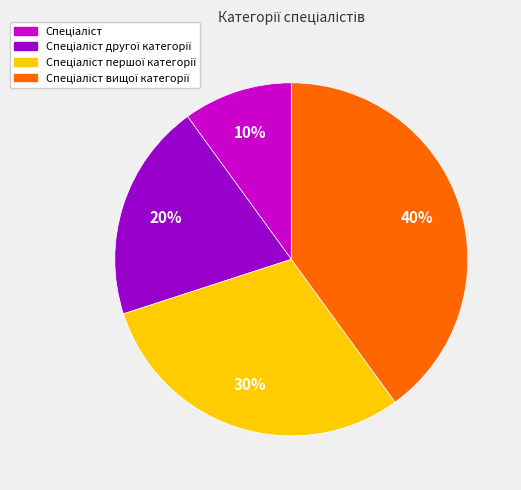

Is there a majority slice in this chart?

No